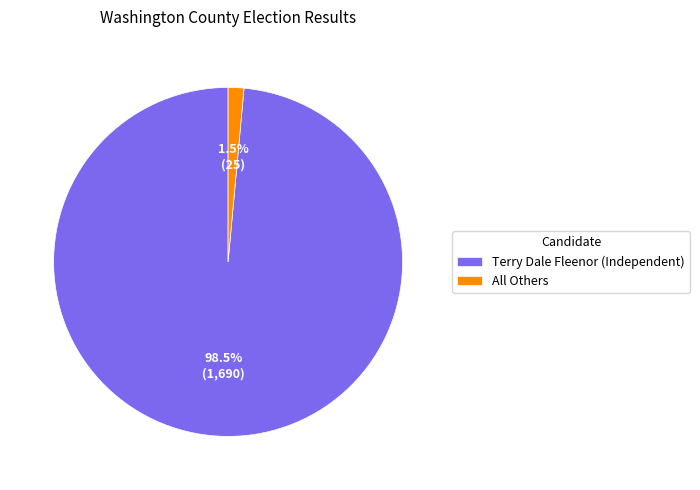

Which category has the biggest portion of the pie?

Terry Dale Fleenor (Independent)